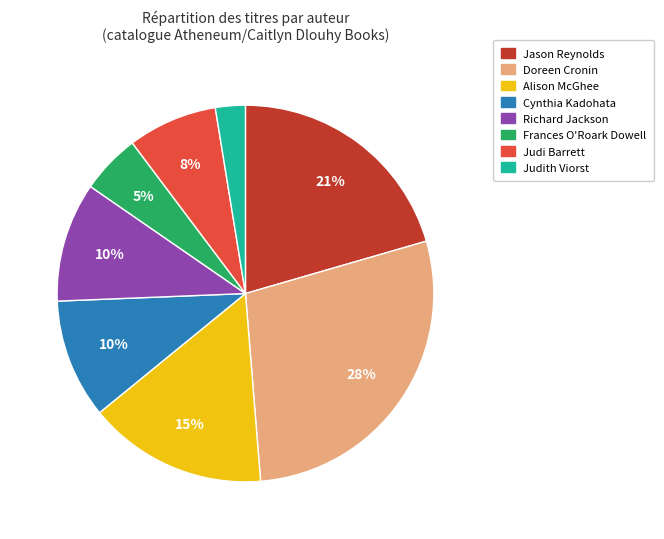

Count the number of slices in the pie.

8